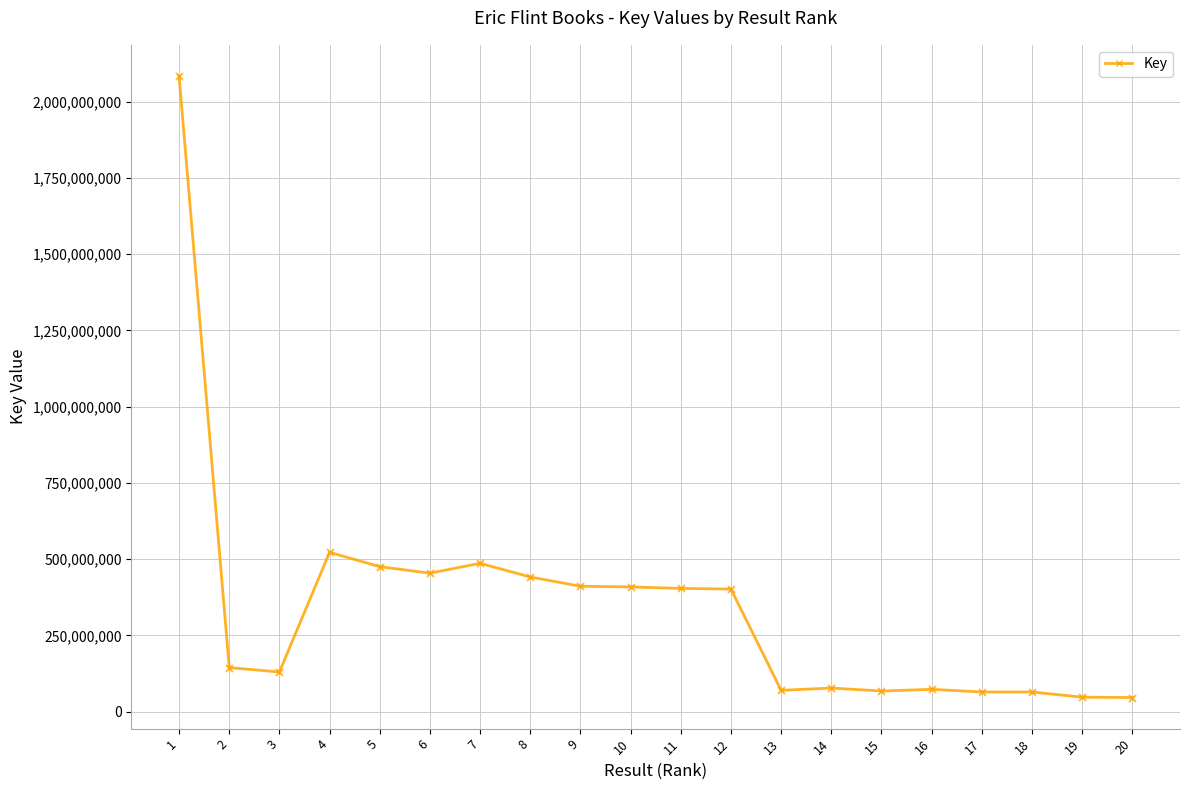

Which has a higher value, 11 or 6?

6